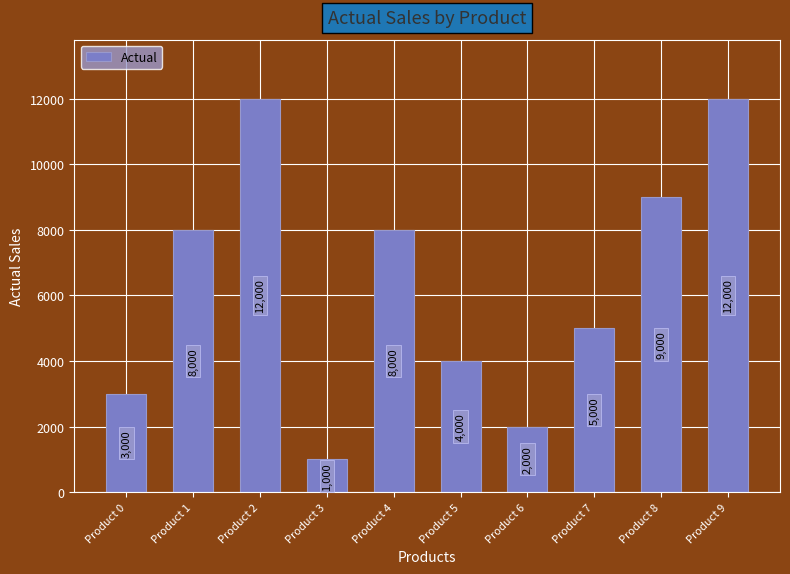

Is it true that the value at Product 4 is 8000?

True